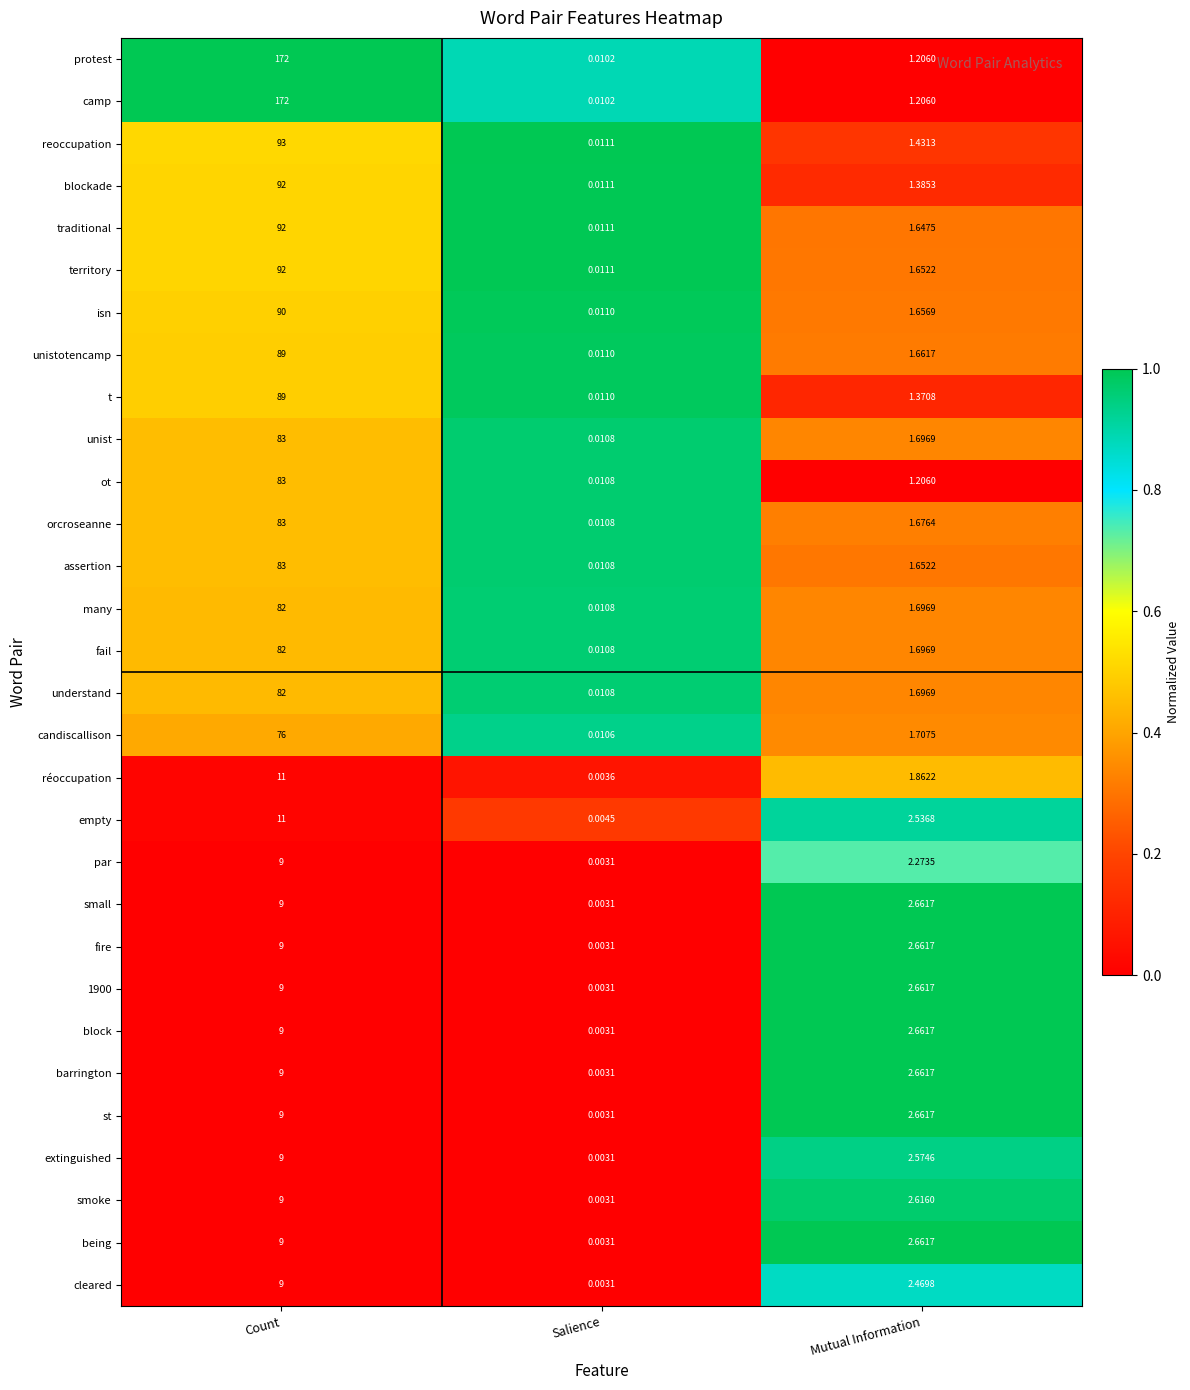

Rank the categories by traditional value from highest to lowest.

Count, Mutual Information, Salience